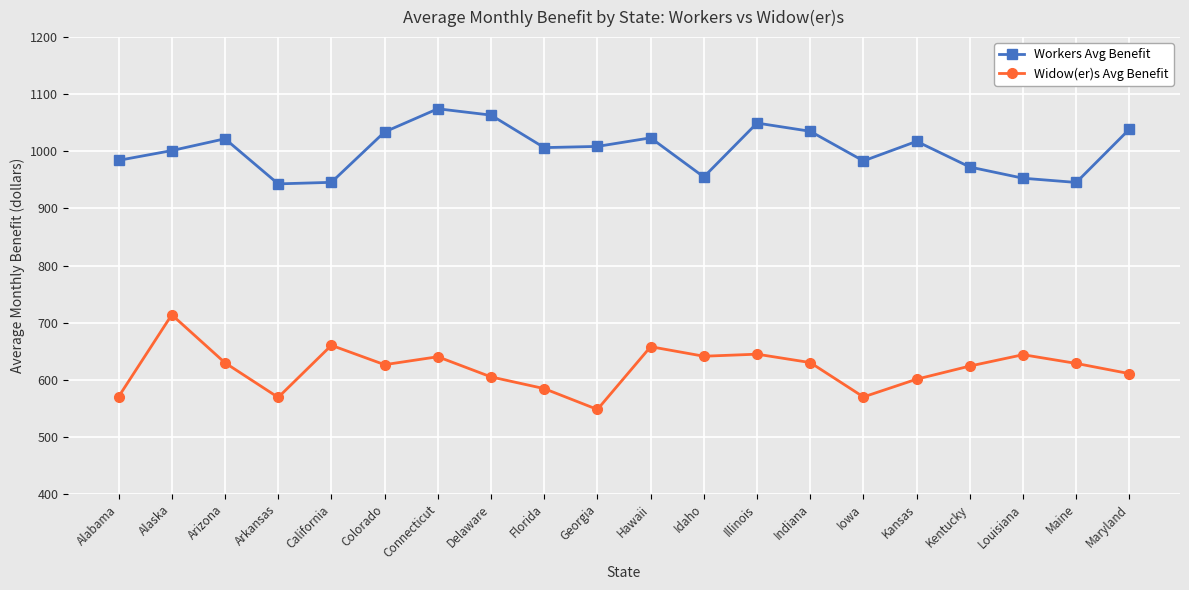

How many data points does each series have?

20